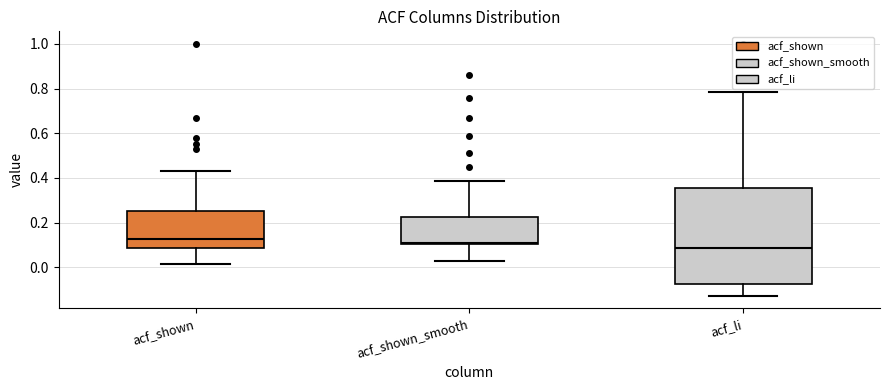

Which box is the tallest, from its lower edge to its upper edge?

acf_li